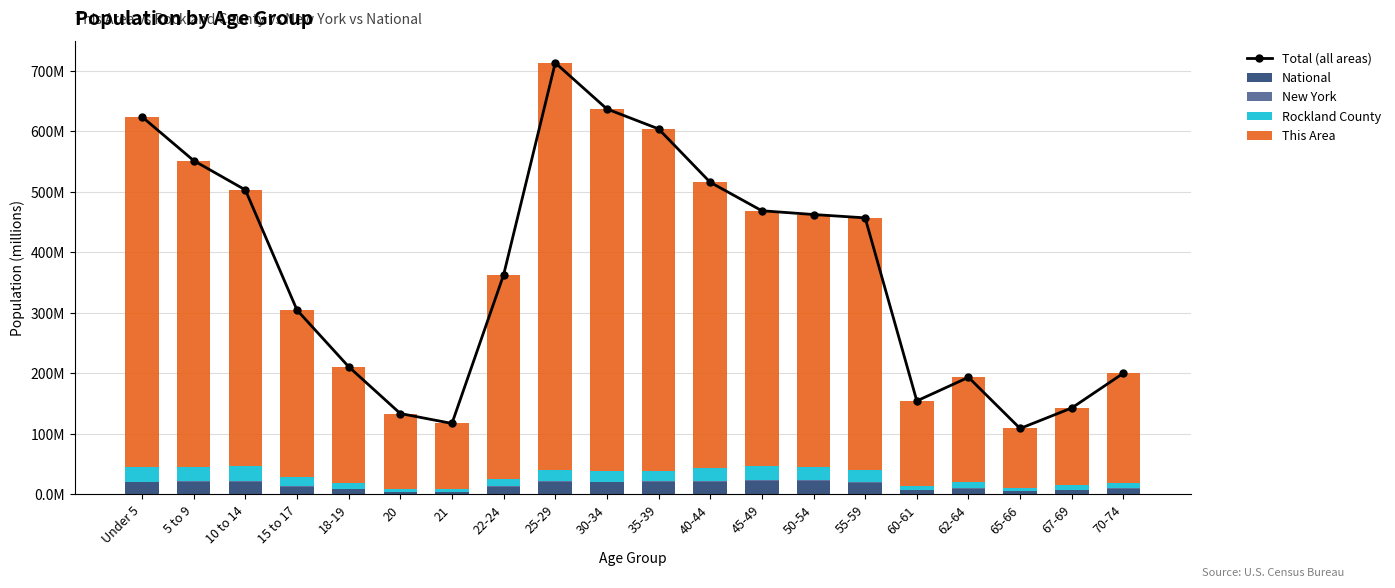

The Total (all areas) series shows 236.0 at 55-59. True or false?

False